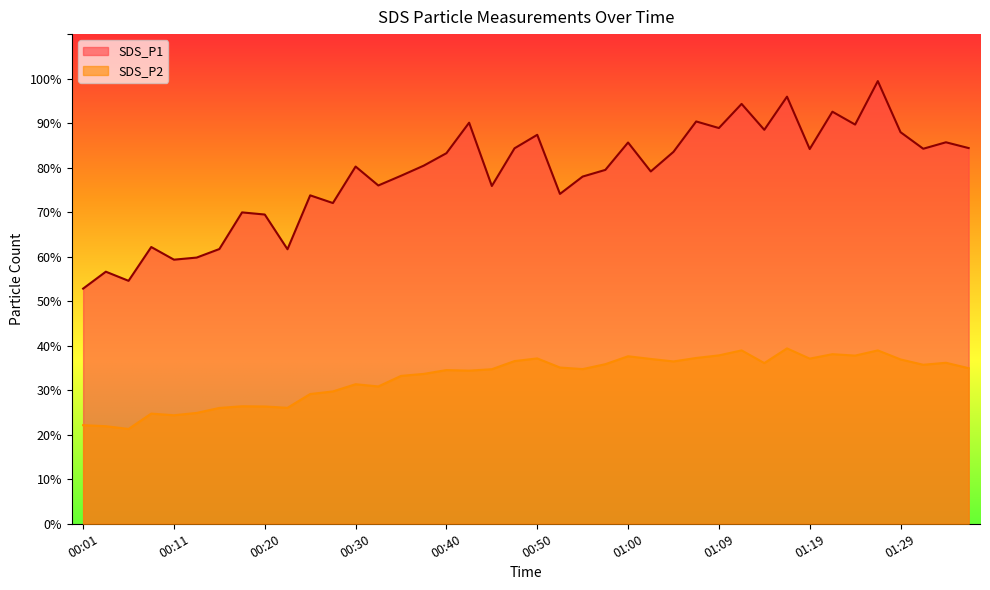

Count the number of categories in the chart.

40